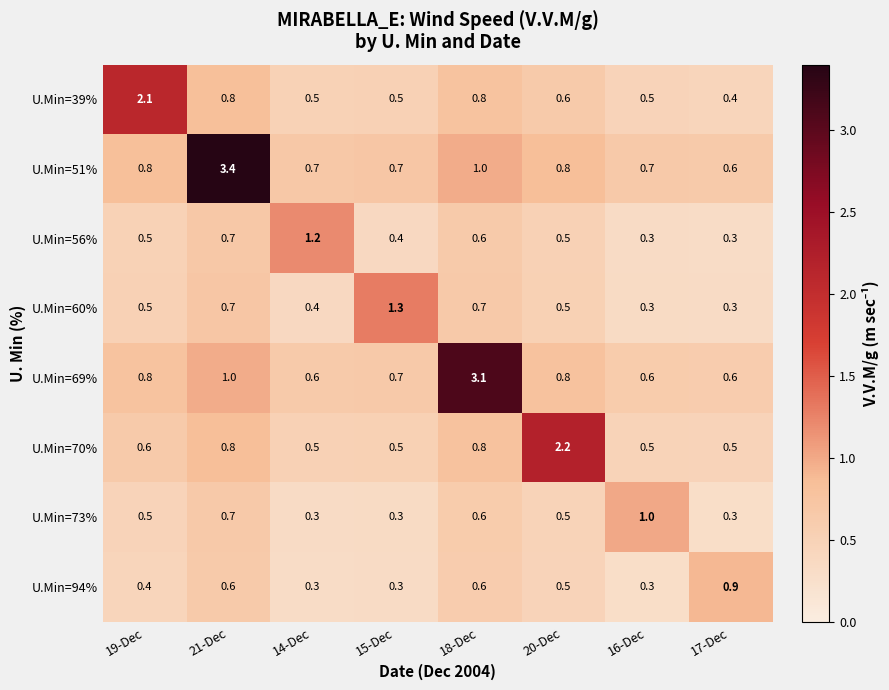

What is the greatest value displayed?

3.4